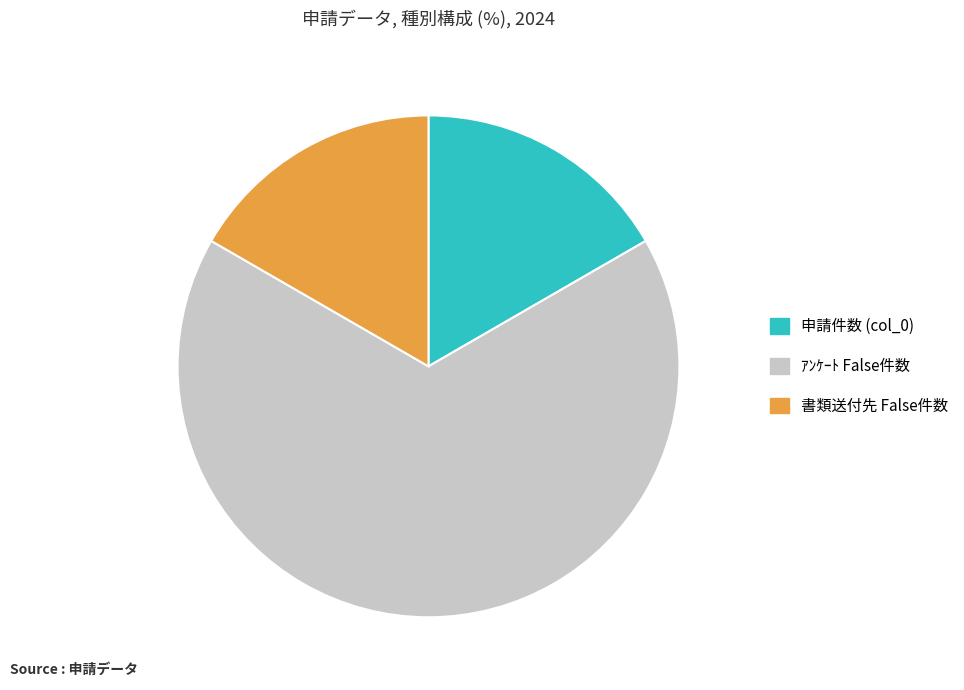

What is the largest slice in the pie chart?

ｱﾝｹｰﾄ False件数